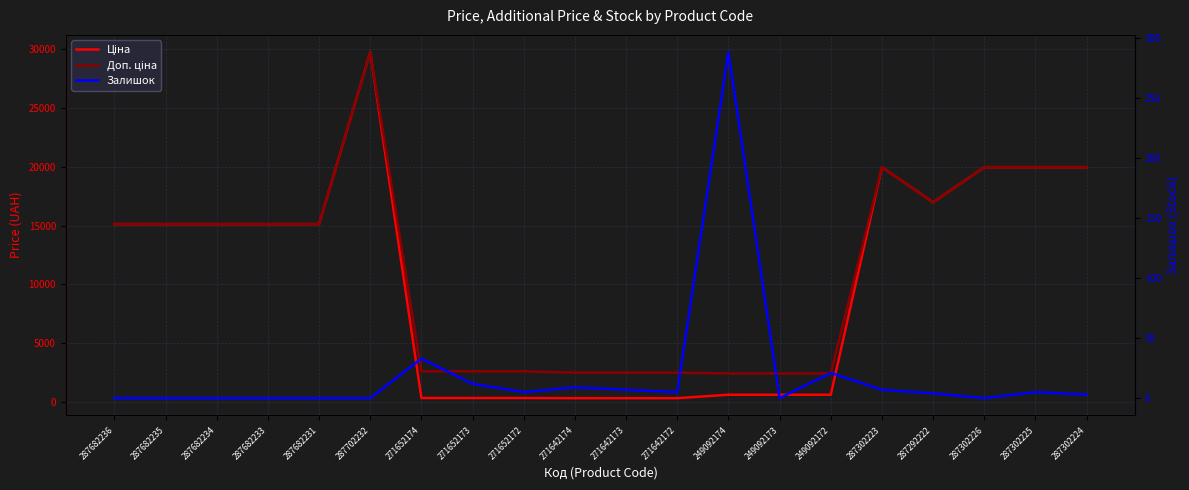

What is the difference between the second highest and second lowest values in the Залишок series?

33.0